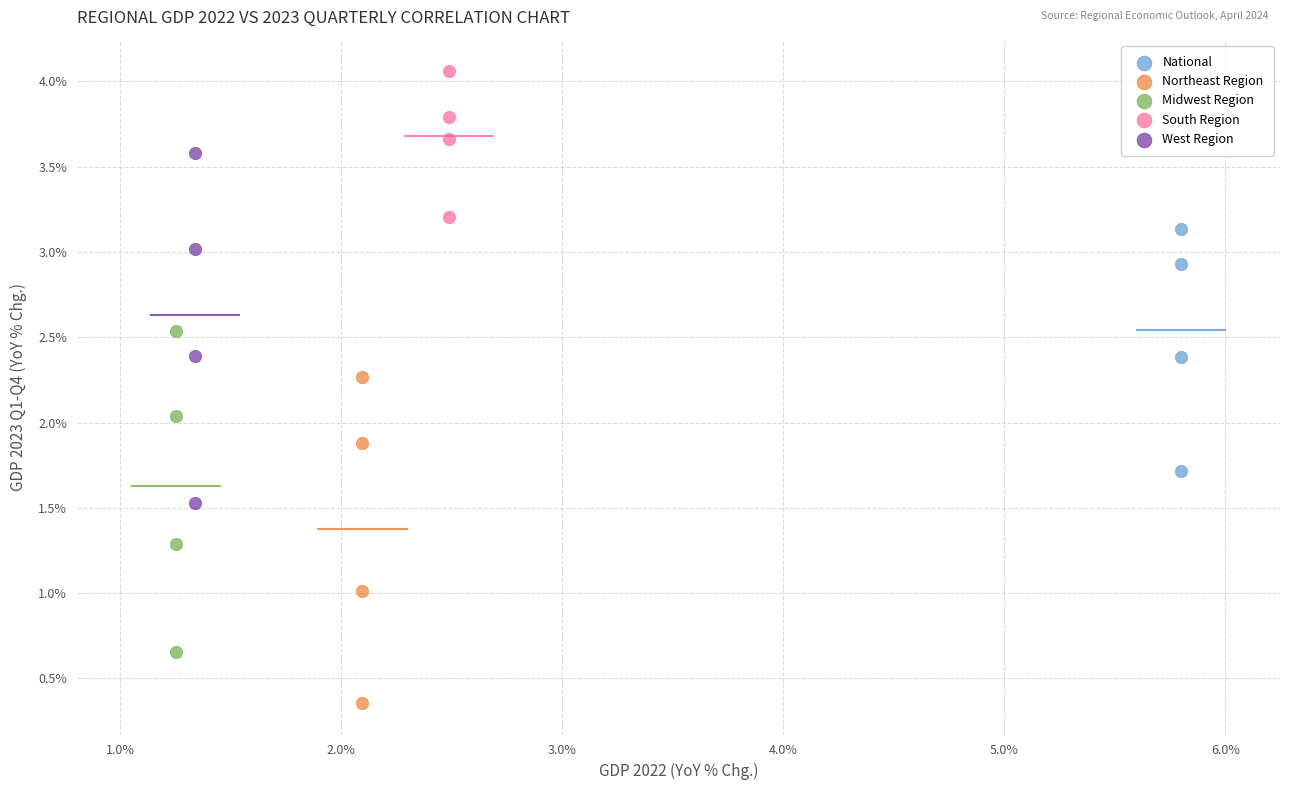

Which series contains the lowest Y value?

Northeast Region